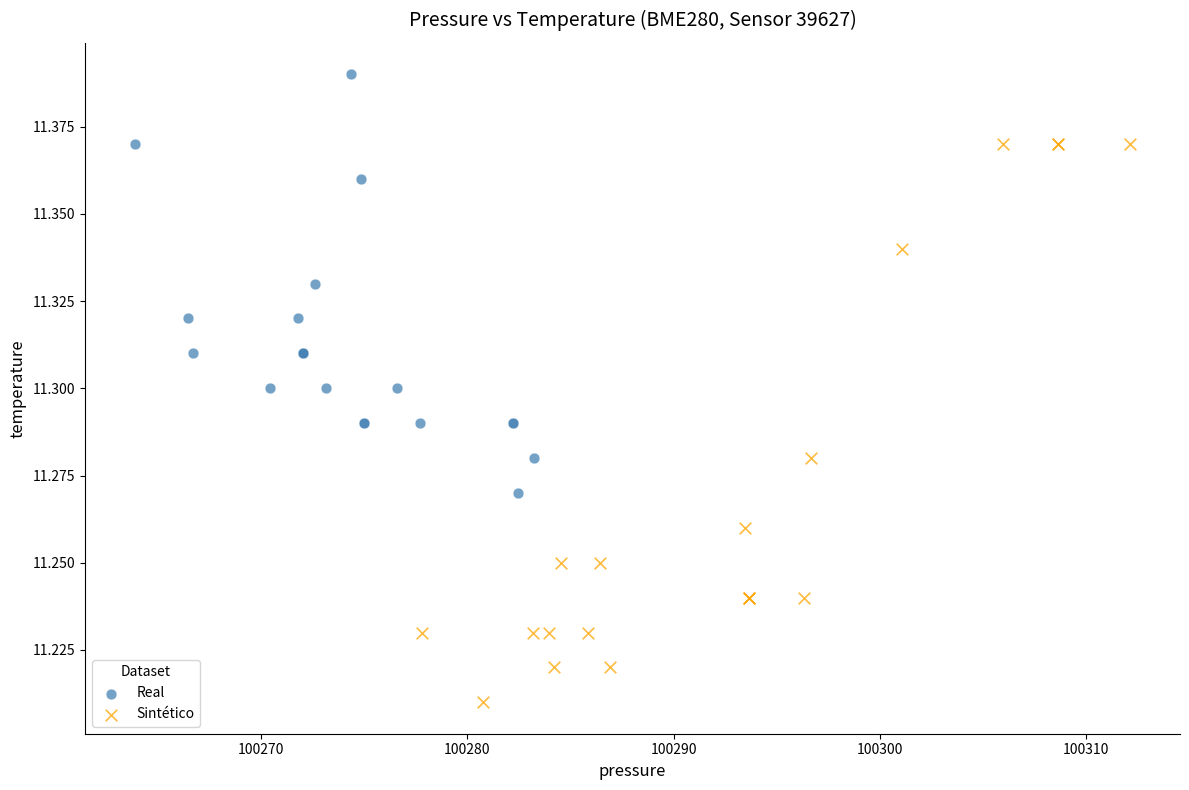

Which series reaches the minimum Y coordinate?

Sintético